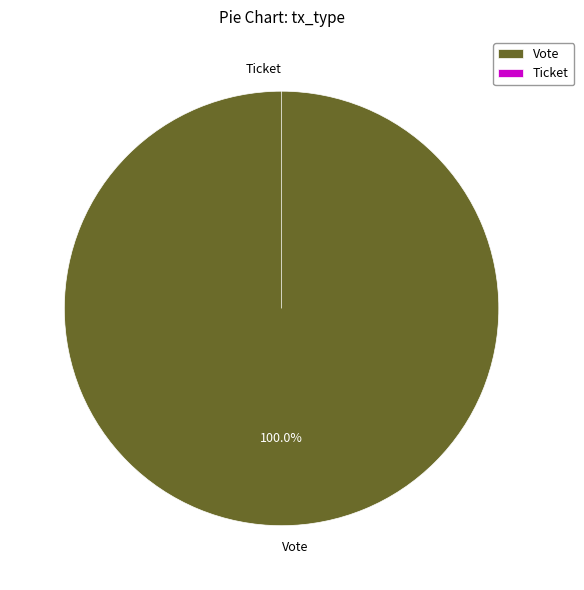

Is it true that Vote is 99% of the pie?

False